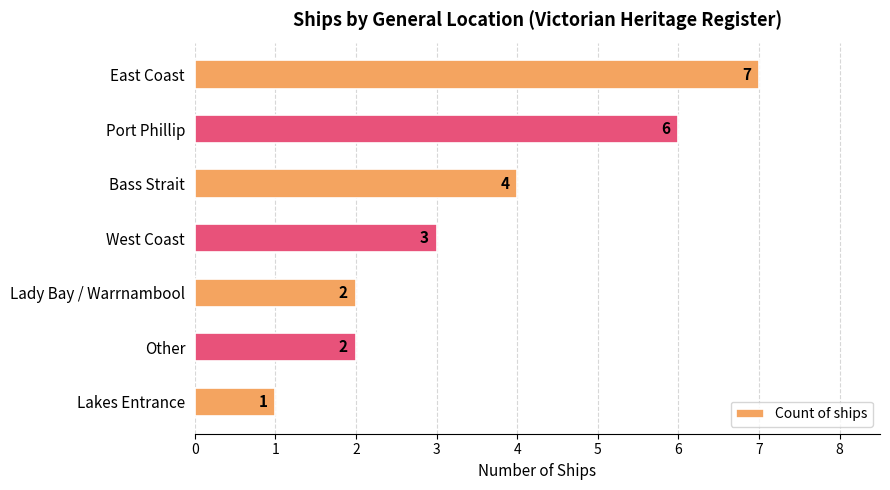

How many distinct data groups are displayed?

1